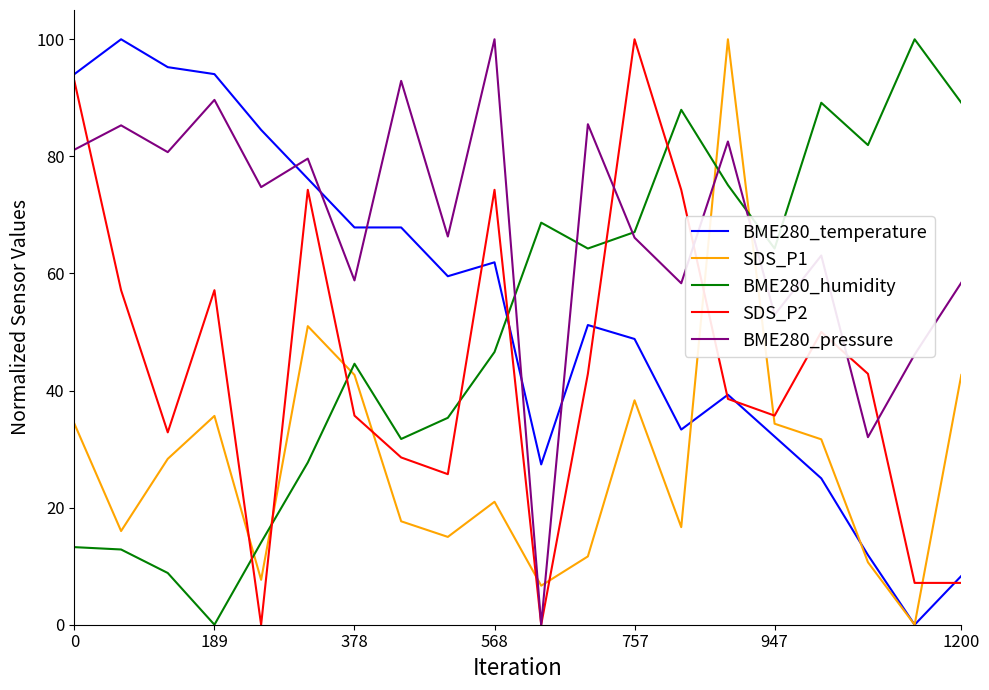

What is the maximum value shown in the chart?

100.0